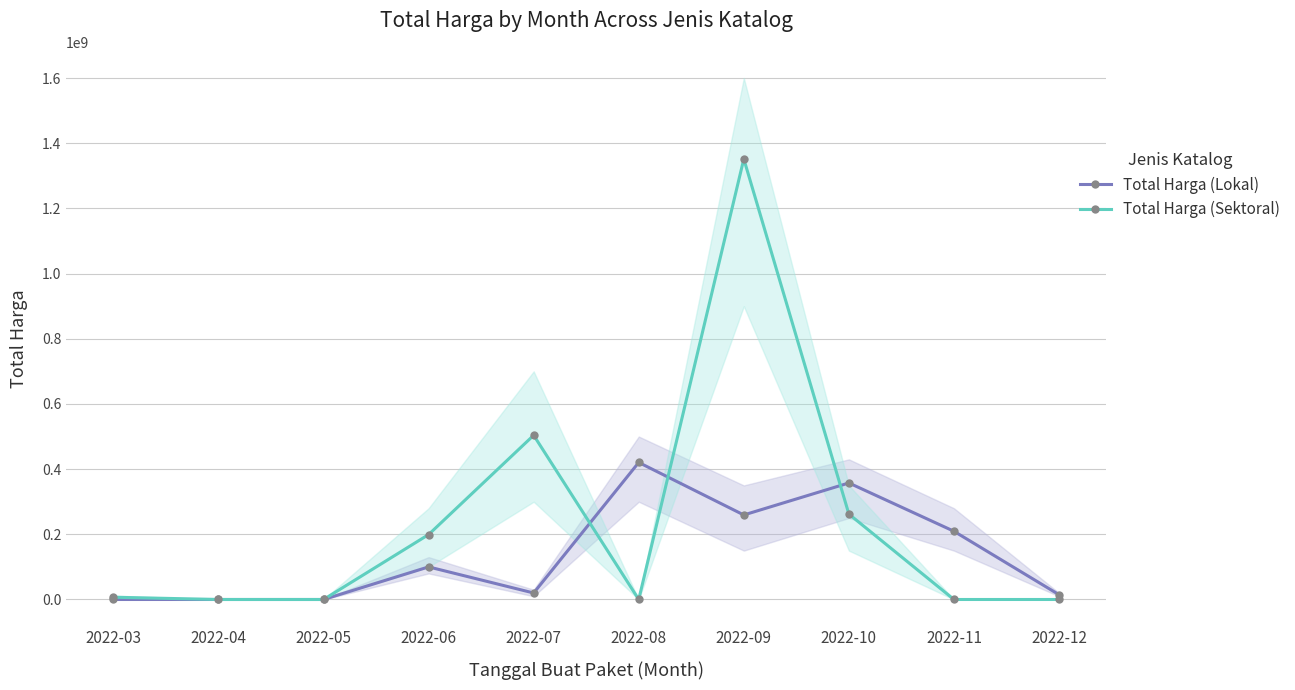

The value of Total Harga (Sektoral) at 2022-04 is 0. True or false?

True